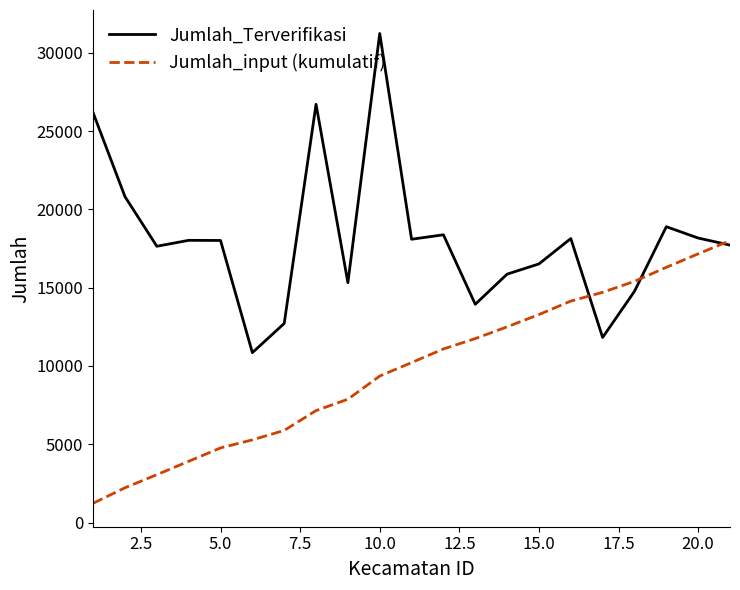

At how many categories does at least one series exceed 10352?

21